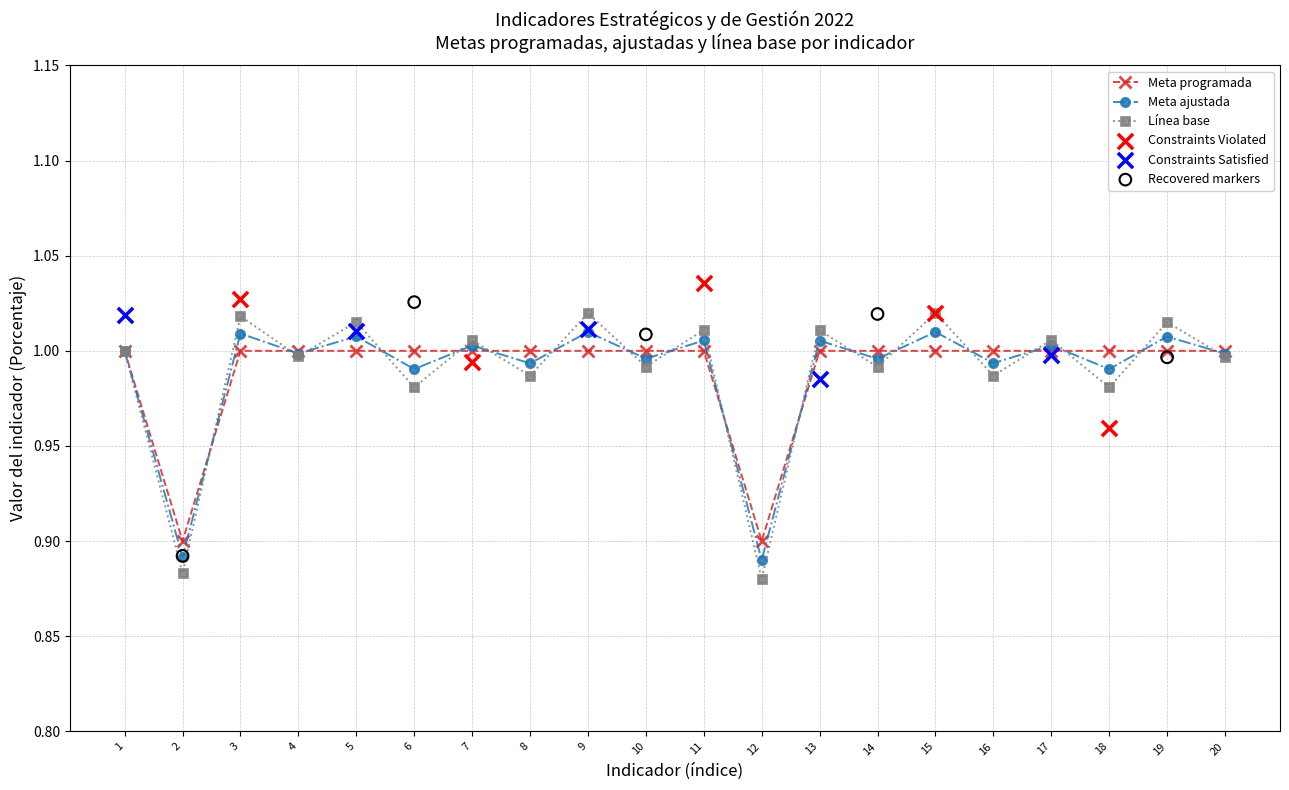

Is the value of Línea base at 19 greater than the value of Meta programada at 1?

Yes